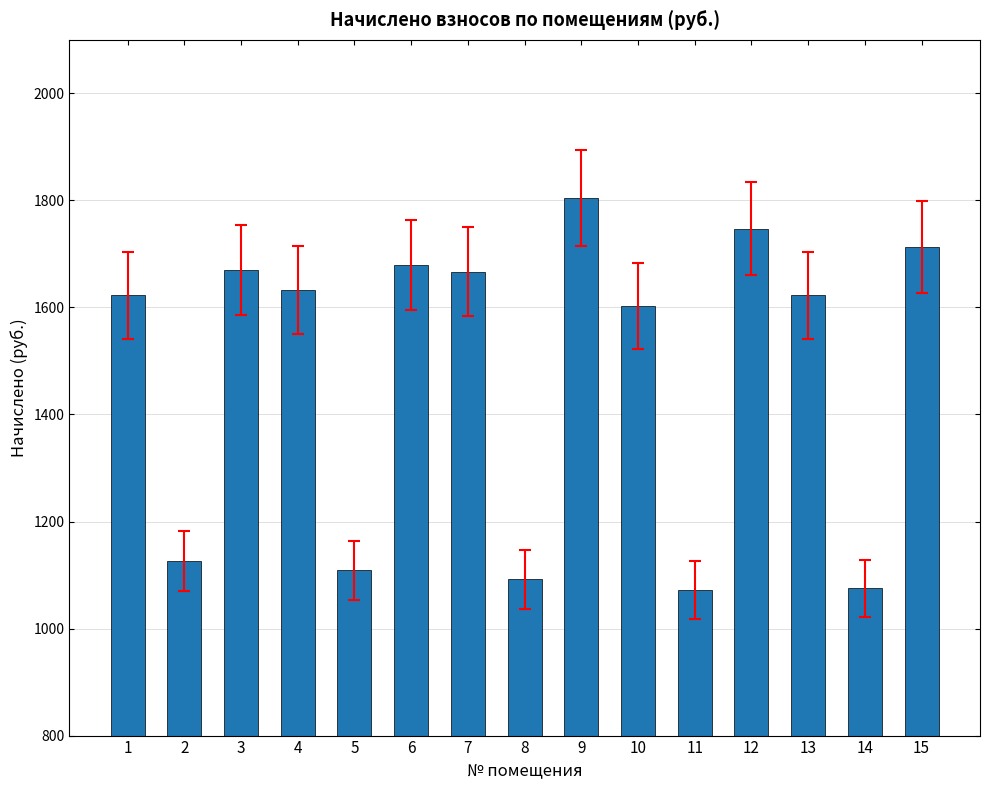

What is the difference between the maximum and minimum values?

732.5